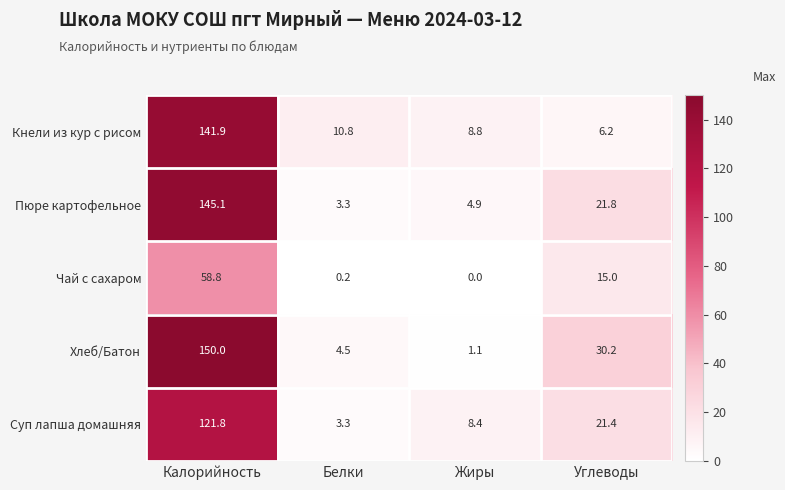

What is the difference between the highest and lowest values at Жиры?

8.8